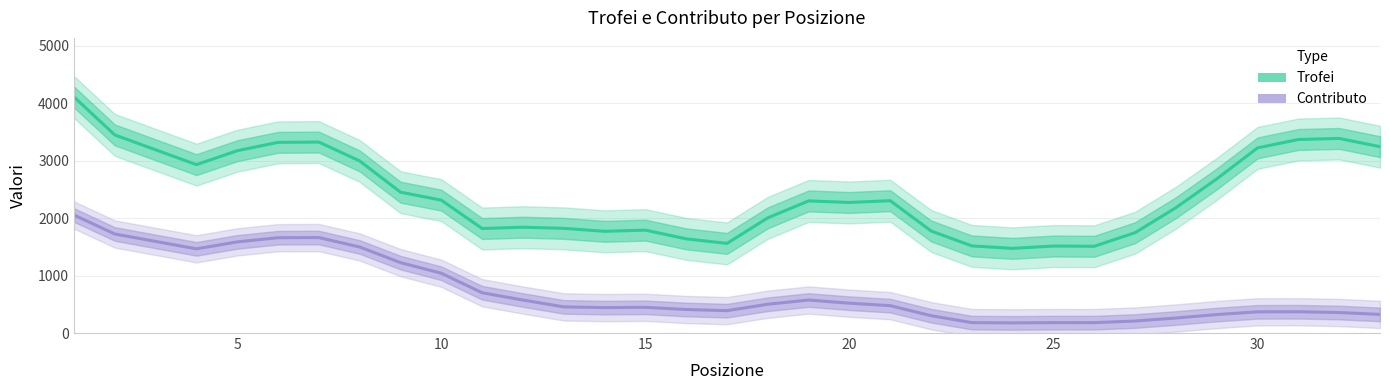

List the series in order of their overall mean, lowest first.

Contributo, Trofei